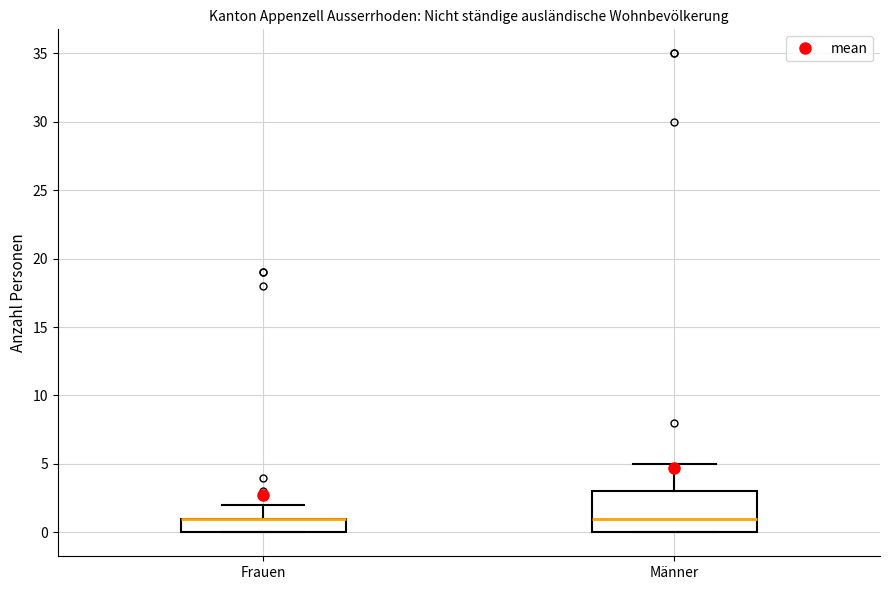

Reading left to right, transcribe this box plot: for each box, give where its median line is, the range the box spans, and where its two whiskers end, as read against the y-axis. The values are not printed on the chart, so give them approximately, as read against the axis.

Frauen: median 1 (drawn on the box's upper edge), box 0 to 1, whiskers 0 to 2
Männer: median 1, box 0 to 3, whiskers 0 to 5